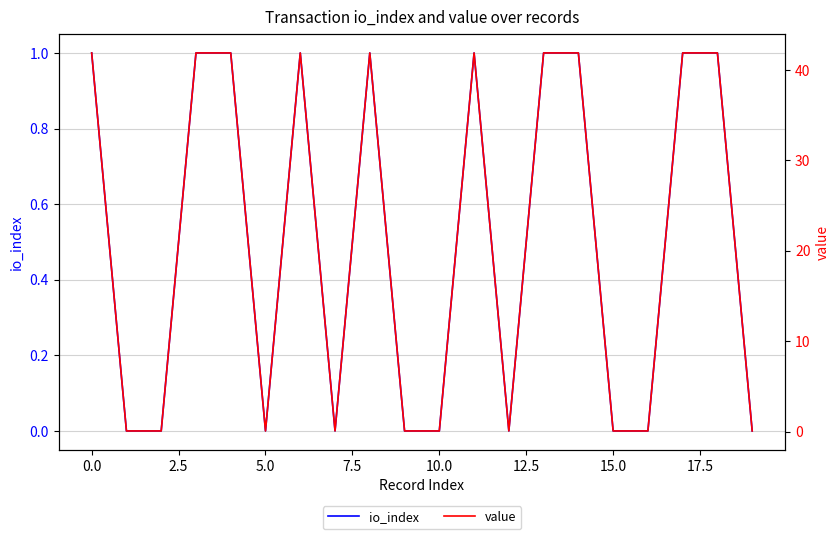

True or false: io_index and value cross at least once.

False